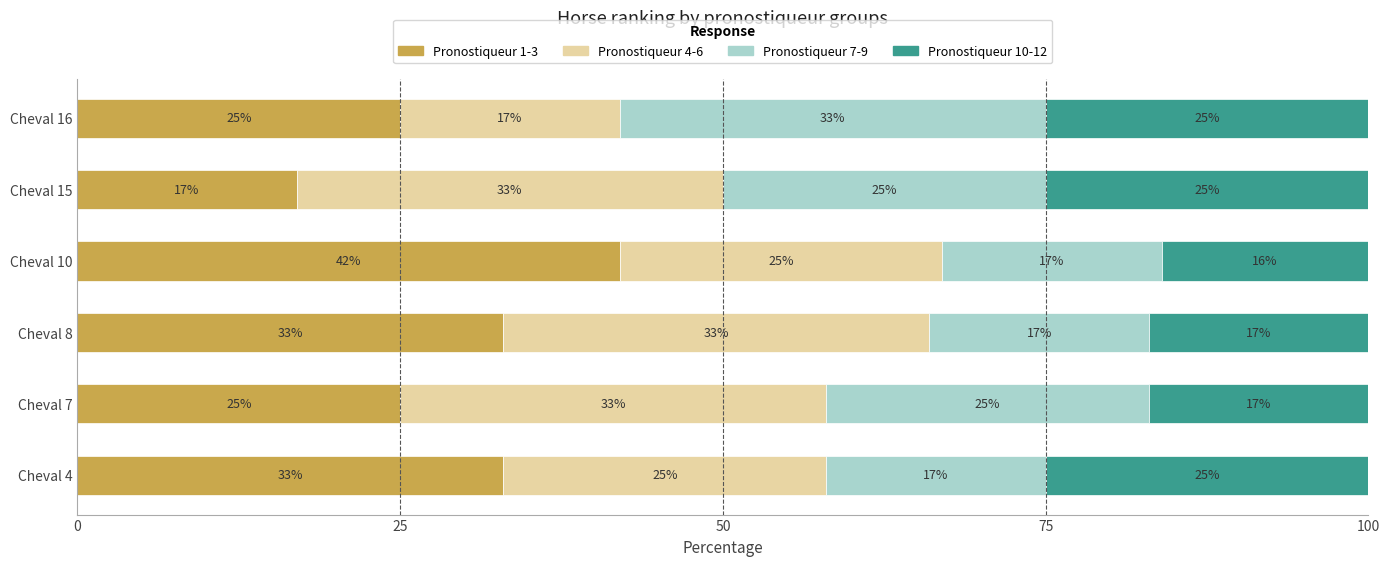

What is the sum of all Pronostiqueur 1-3 values?

175